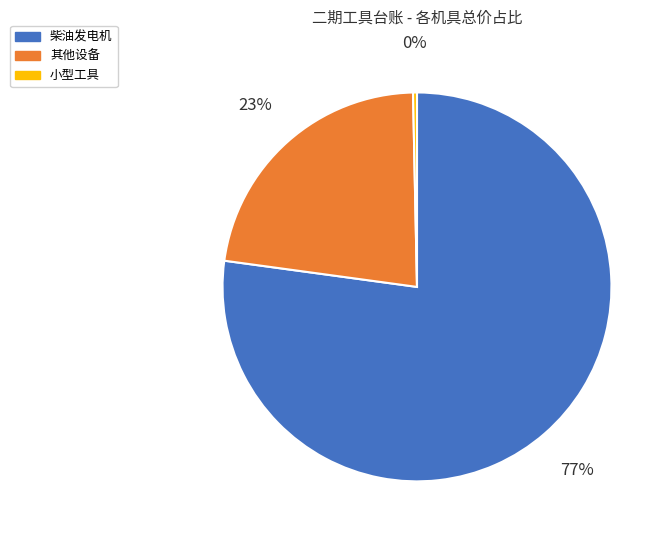

How many segments does this pie chart have?

3